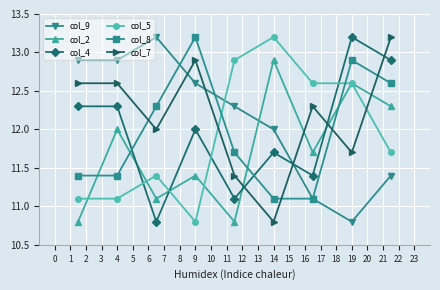

True or false: col_7 and col_5 cross at least once.

True